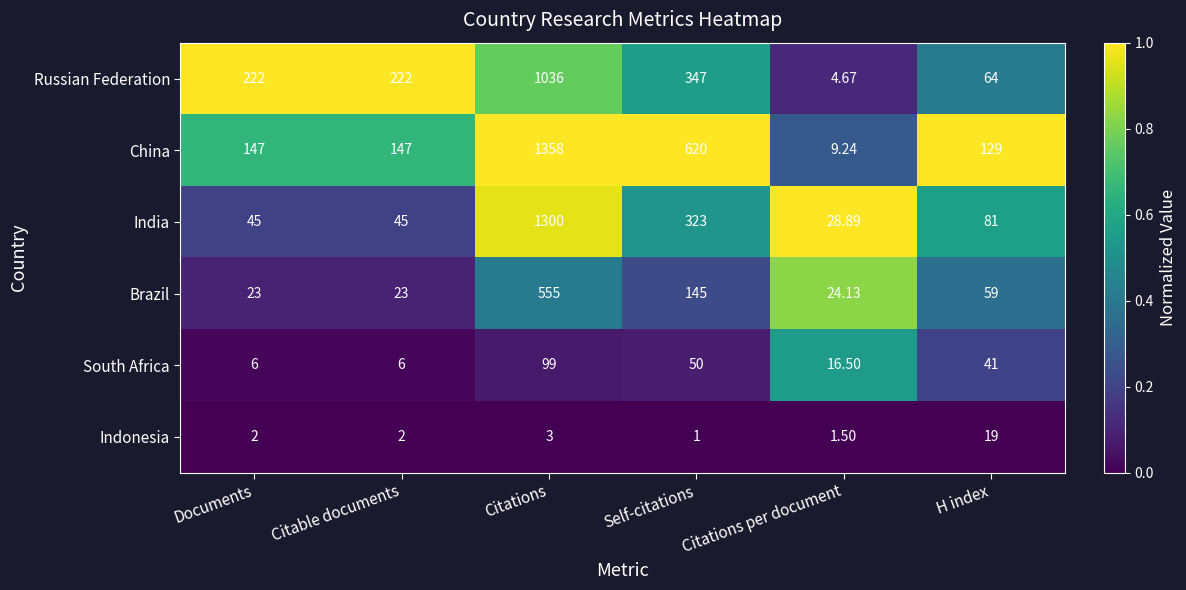

What is the spread (max minus min) of values at Documents?

220.0